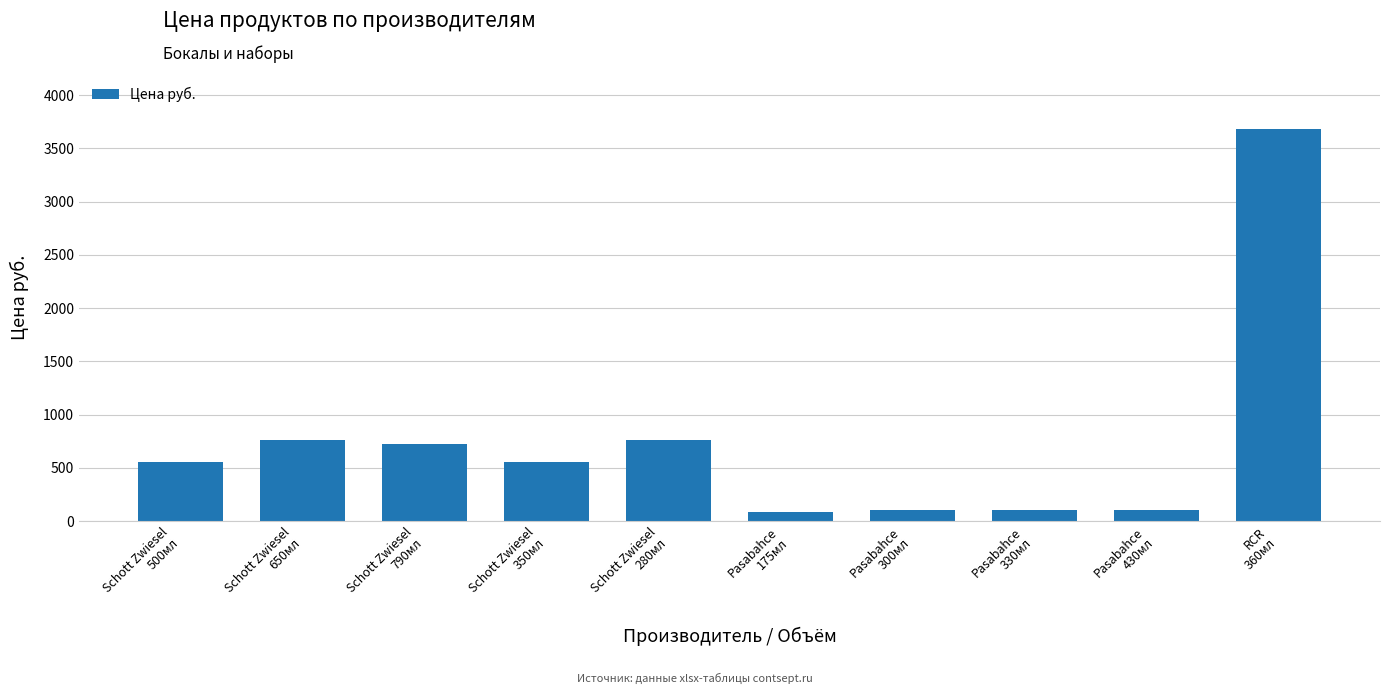

What is the greatest value displayed?

3687